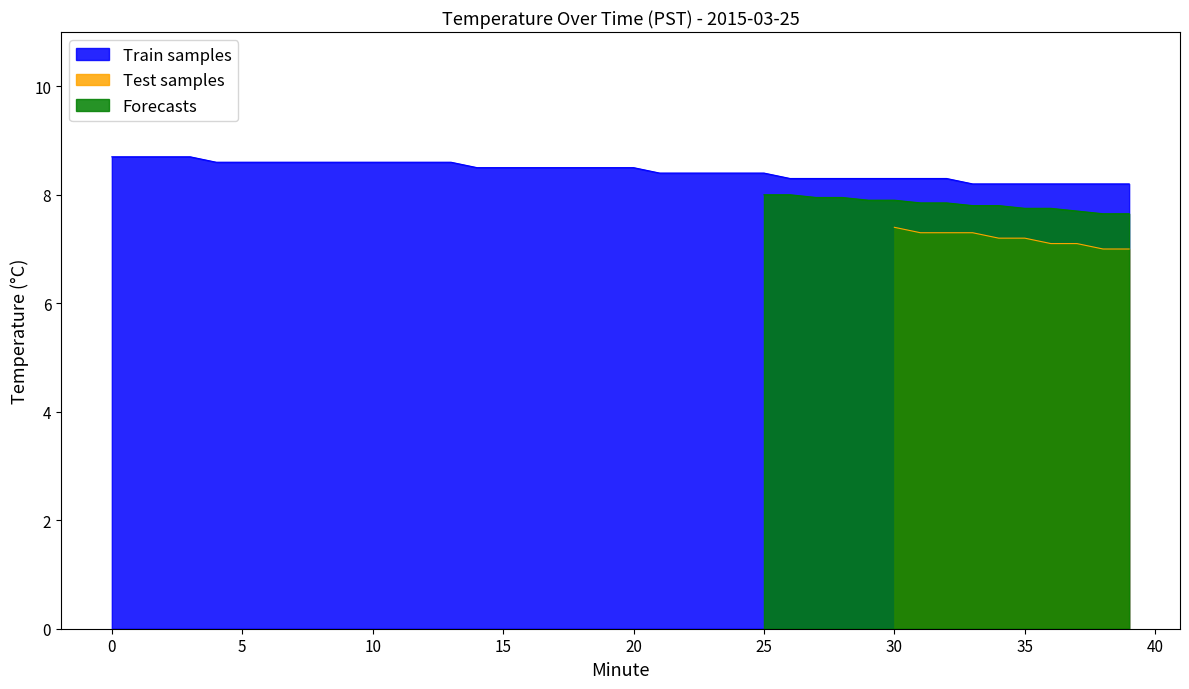

What is the sum of the Temperature (Test) values at 27 and 19?

15.2